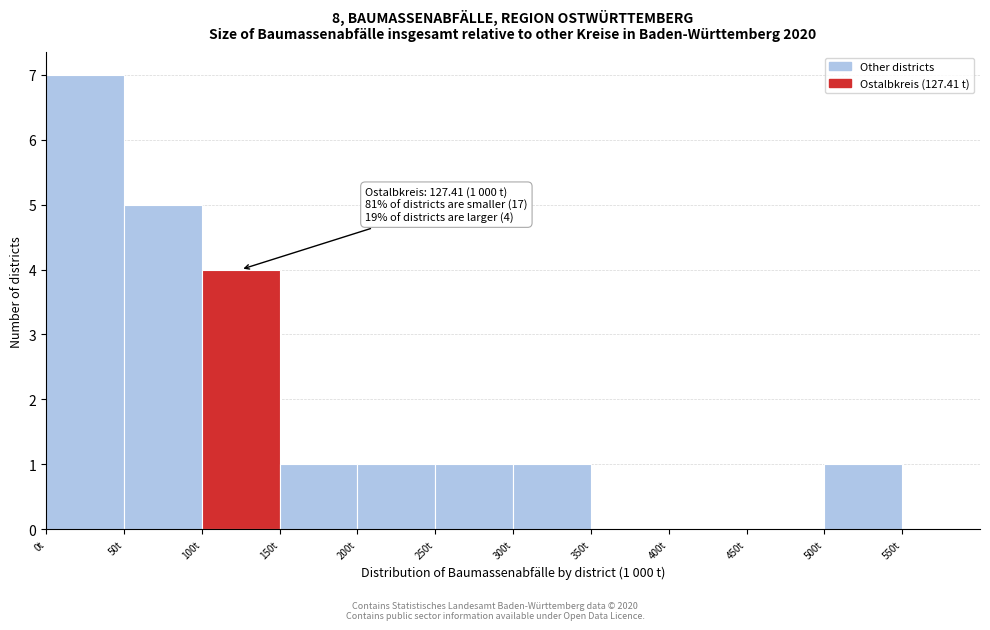

Over which range of the x-axis is the bar tallest?

0 to 50